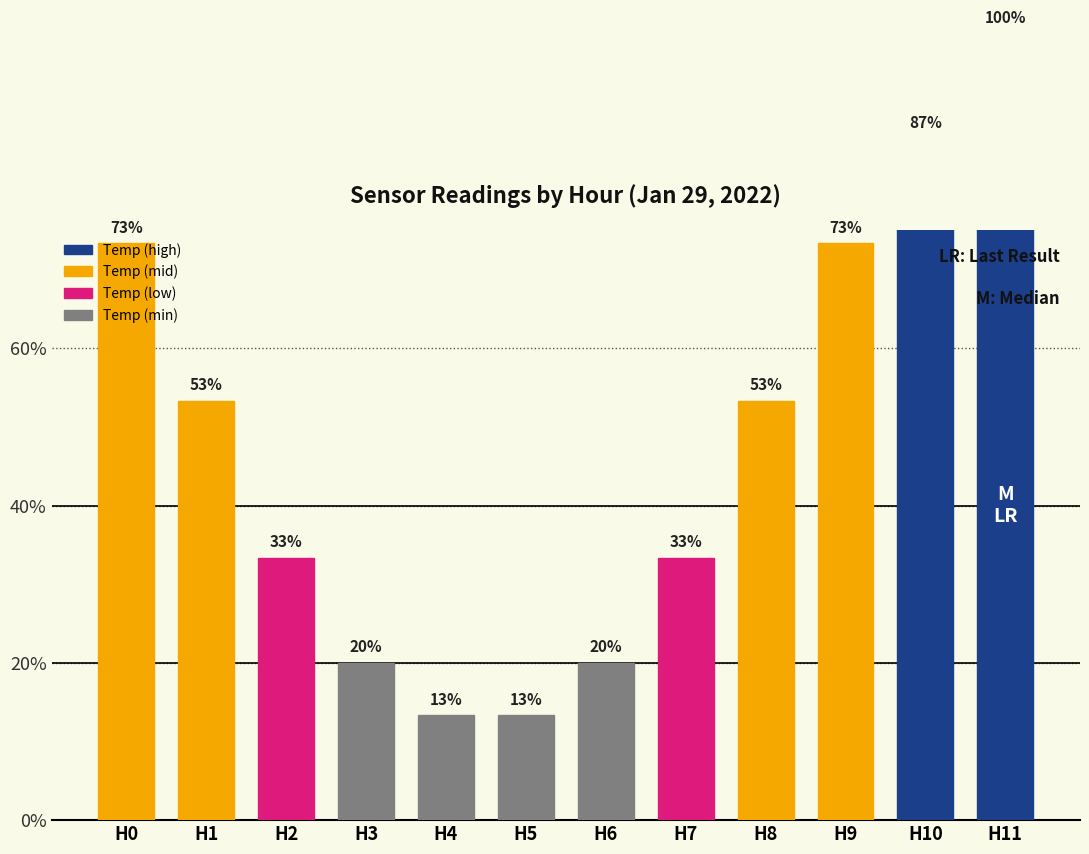

Rank the categories by value from lowest to highest.

H4, H5, H3, H6, H2, H7, H1, H8, H0, H9, H10, H11